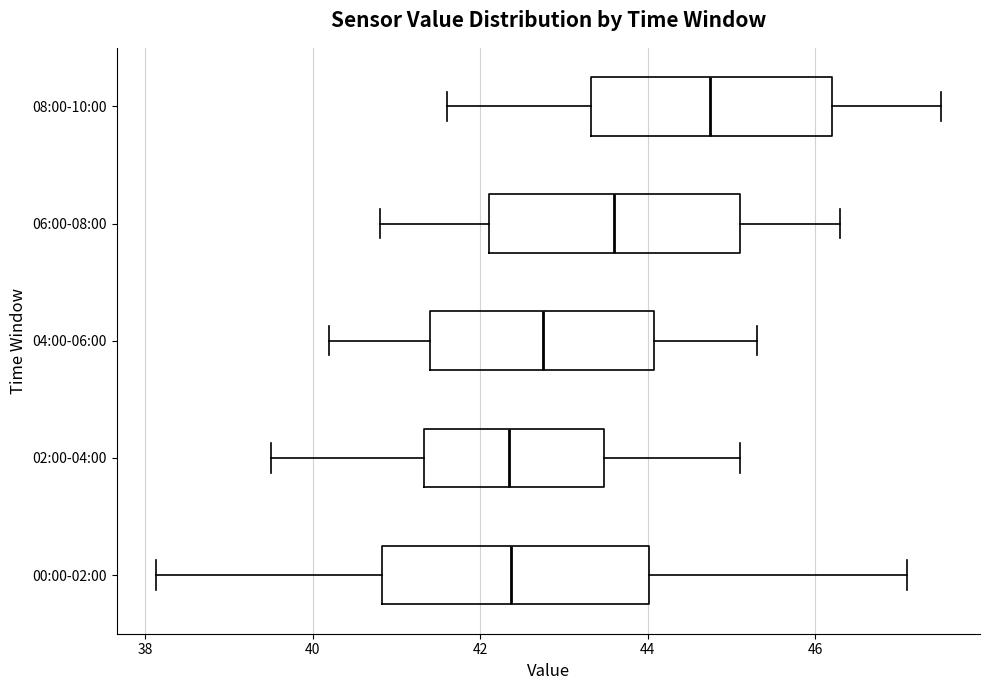

Reading bottom to top, read every box against the x-axis: the position of its median line, the range the box covers, and the ends of its whiskers. The values are not printed on the chart, so give them approximately, as read against the axis.

00:00-02:00: median 42.4, box 40.8 to 44.0, whiskers 38.2 to 47.2
02:00-04:00: median 42.4, box 41.4 to 43.4, whiskers 39.6 to 45.2
04:00-06:00: median 42.8, box 41.4 to 44.0, whiskers 40.2 to 45.4
06:00-08:00: median 43.6, box 42.2 to 45.2, whiskers 40.8 to 46.4
08:00-10:00: median 44.8, box 43.4 to 46.2, whiskers 41.6 to 47.6